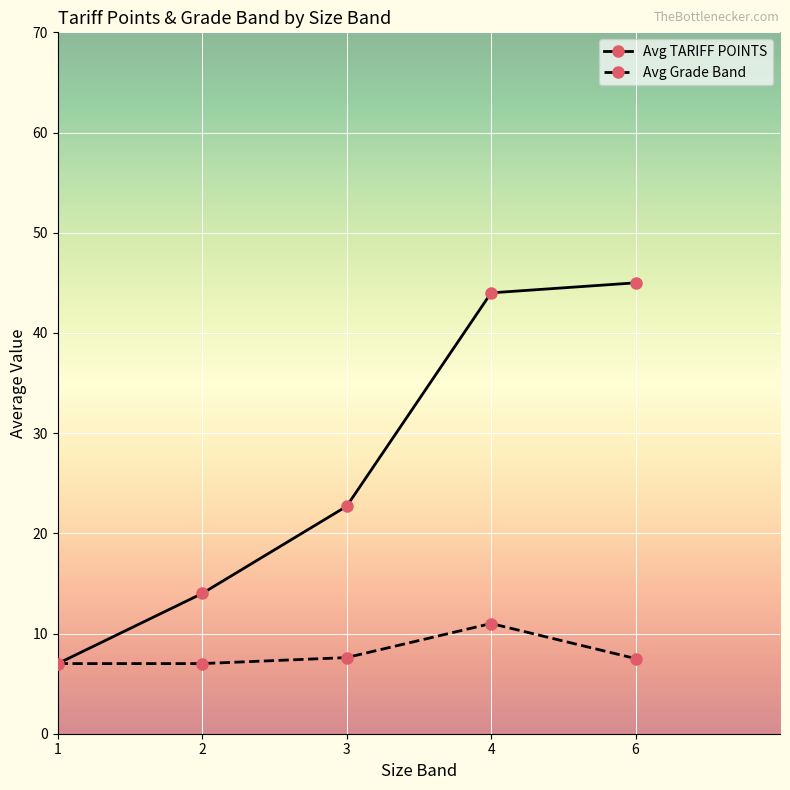

What are all the series names shown in the legend?

Avg TARIFF POINTS, Avg Grade Band